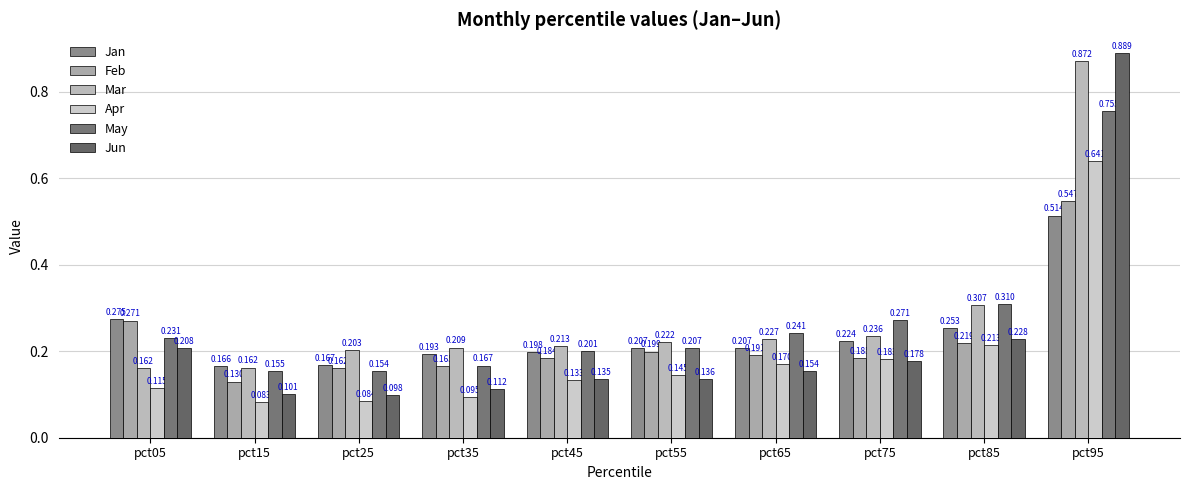

What are all the series names shown in the legend?

Jan, Feb, Mar, Apr, May, Jun